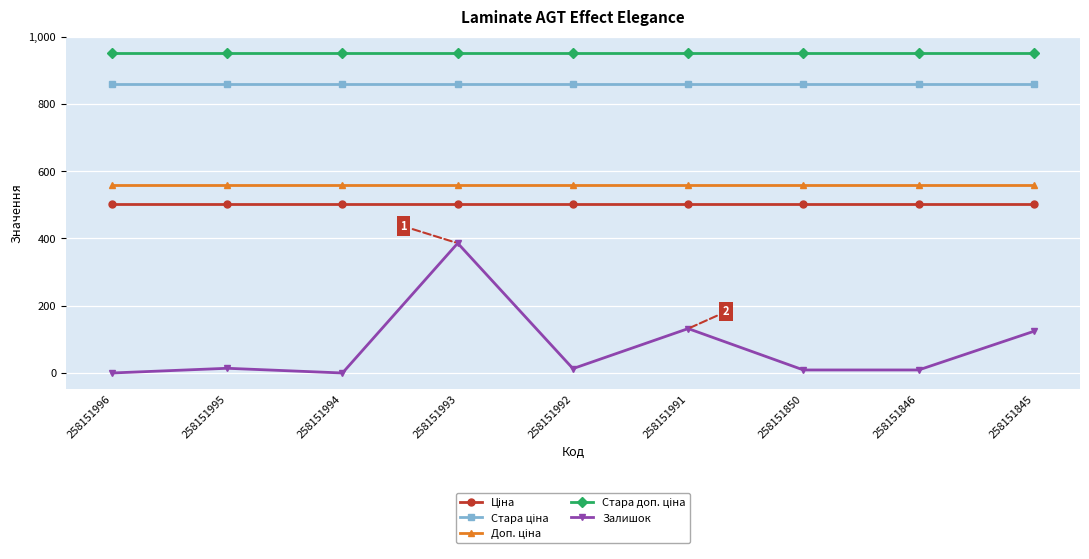

What is the maximum value shown in the chart?

952.8